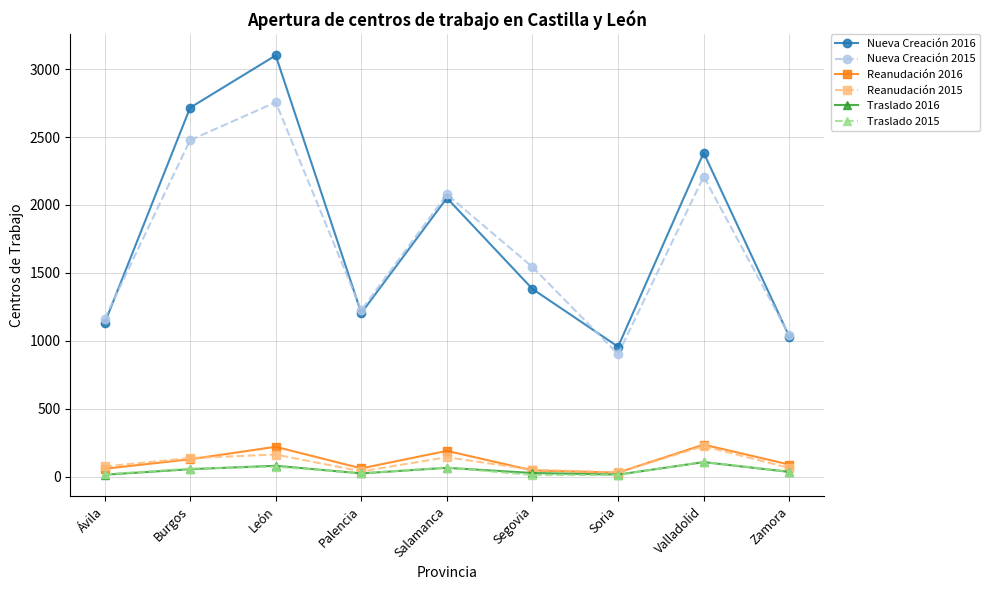

What is the minimum value shown in the chart?

11